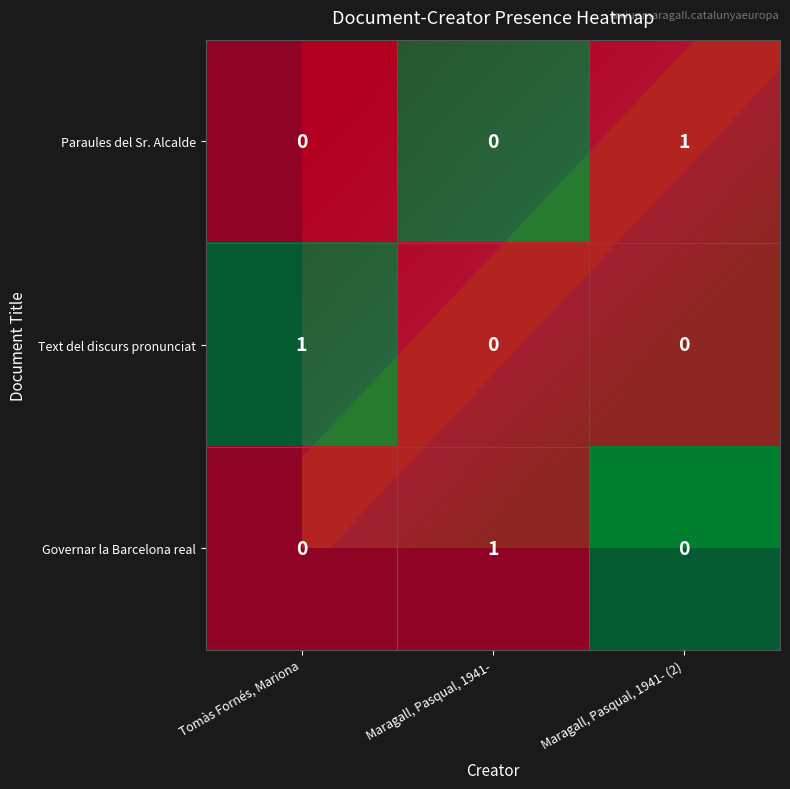

At how many categories does at least one series exceed 0?

3